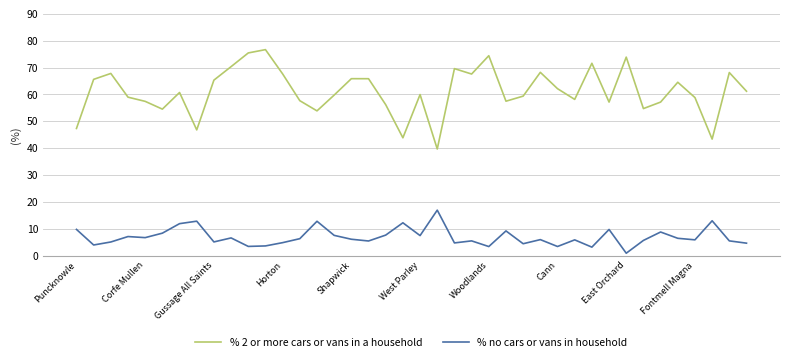

True or false: % 2 or more cars or vans in a household and % no cars or vans in household intersect in this chart.

False